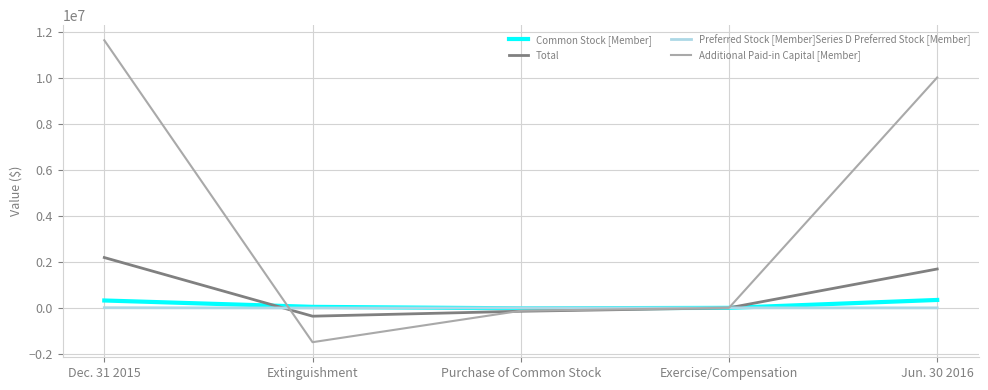

Is this an area chart (filled region under the line)?

No